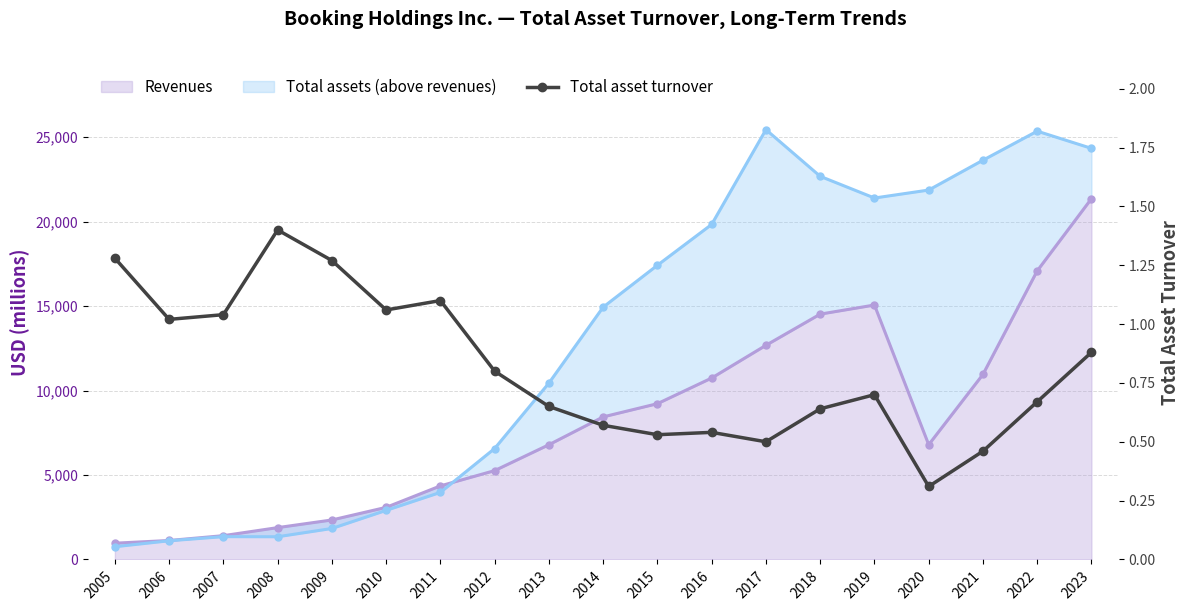

What is the value of the 18th point from the left?

0.7